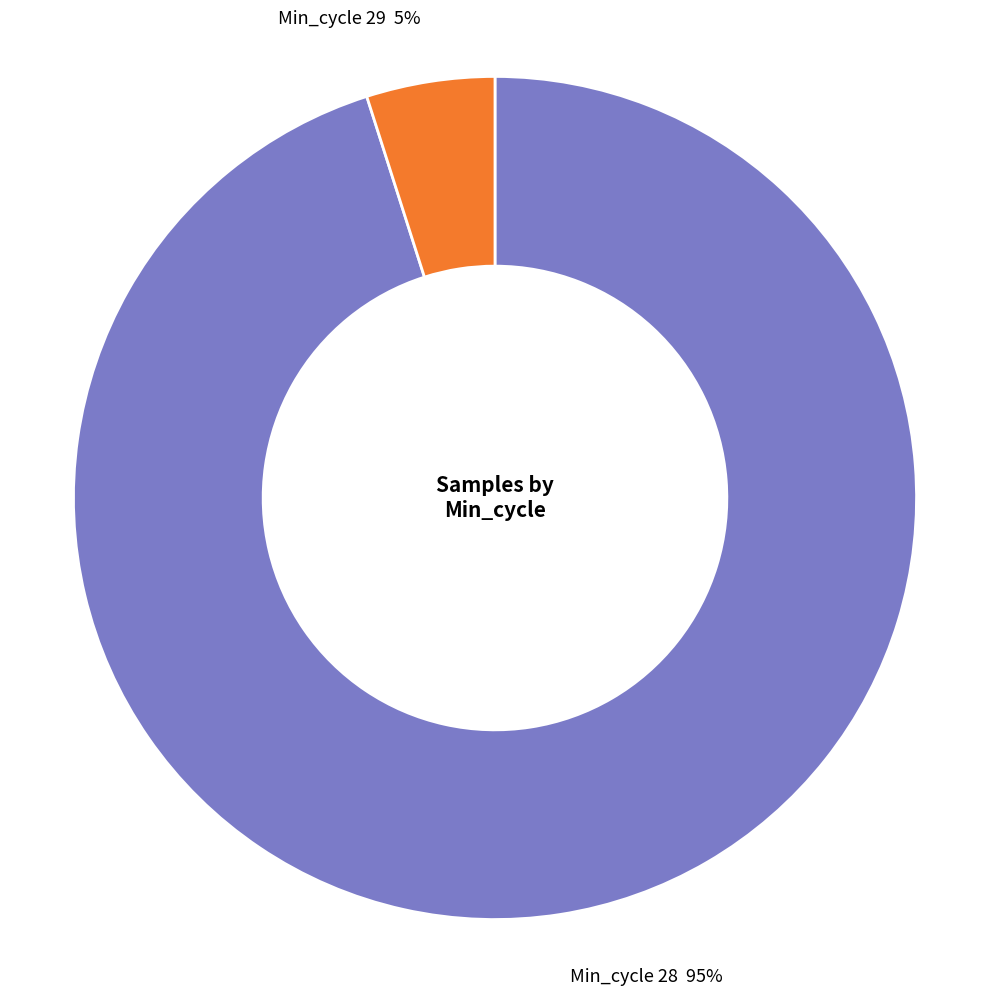

Is there any slice that represents more than half of the pie?

Yes